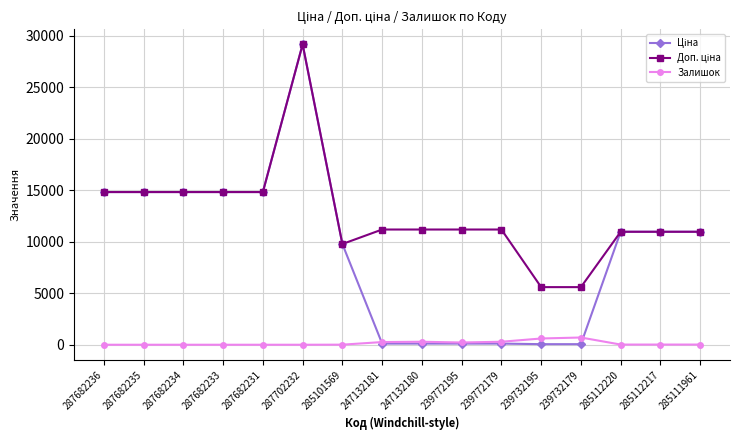

What is the label of the 10th point from the right?

285101569